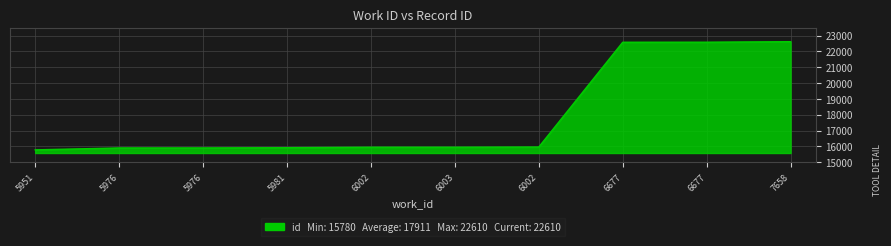

How many categories are shown in the chart?

10